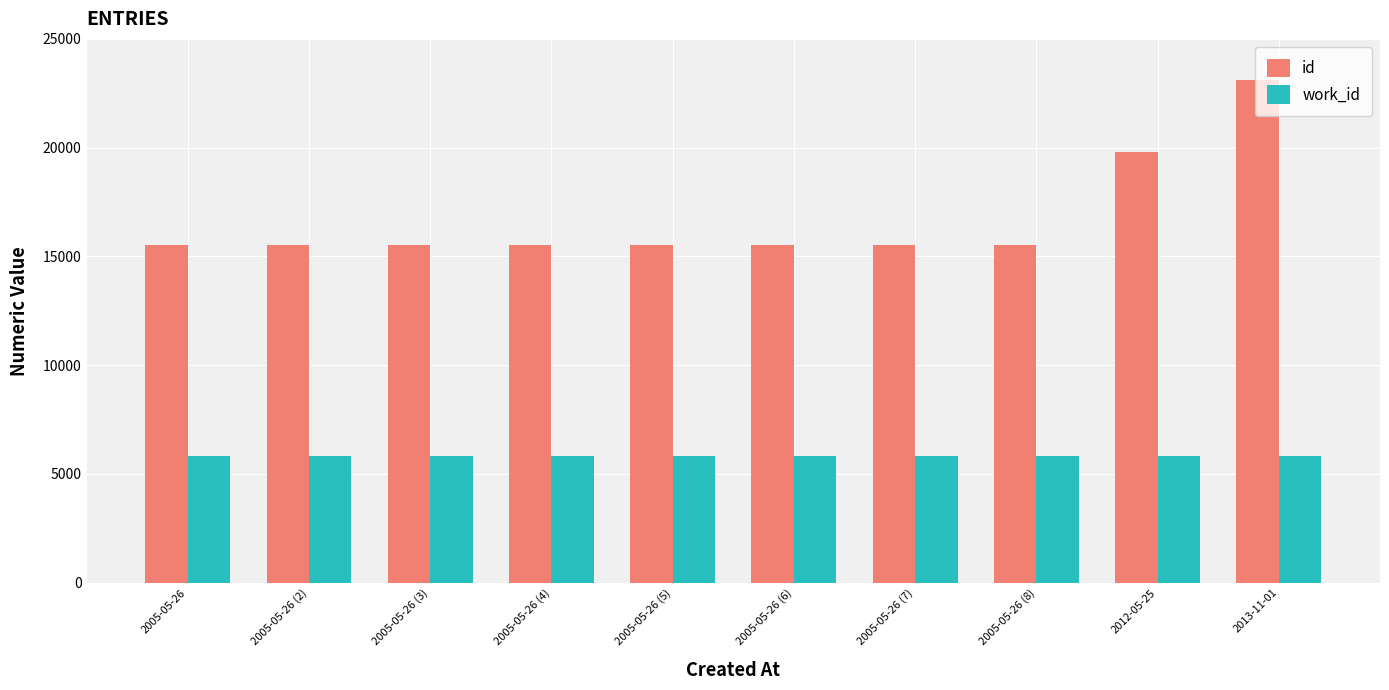

The id series shows 10165 at 2005-05-26. True or false?

False